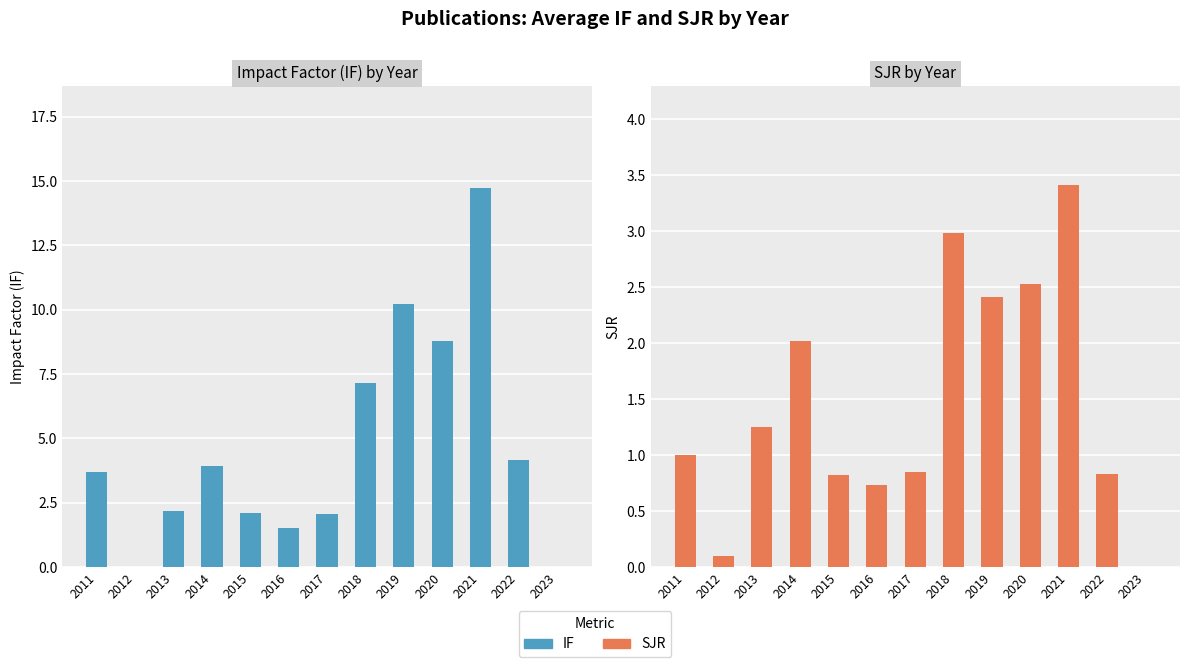

List the series in order of their peak value, highest first.

IF, SJR